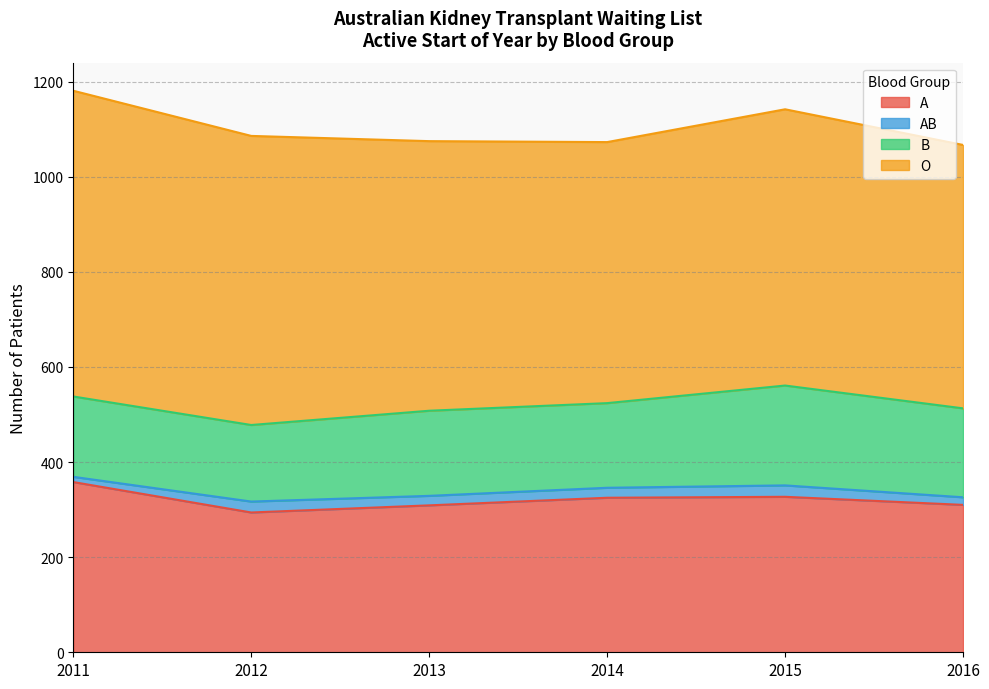

Reading left to right, extract all data points from this chart.

A: 358	294	309	325	327	310
AB: 11	23	20	21	24	16
B: 169	161	179	178	210	187
O: 643	608	567	549	581	554